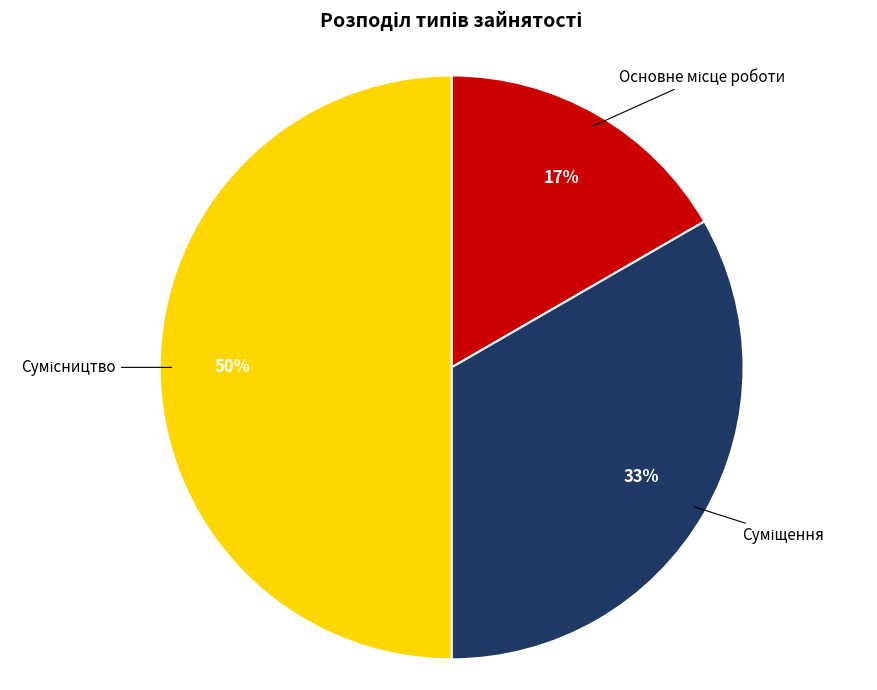

To the nearest percent, what is the difference between the largest and smallest slice percentages?

33%